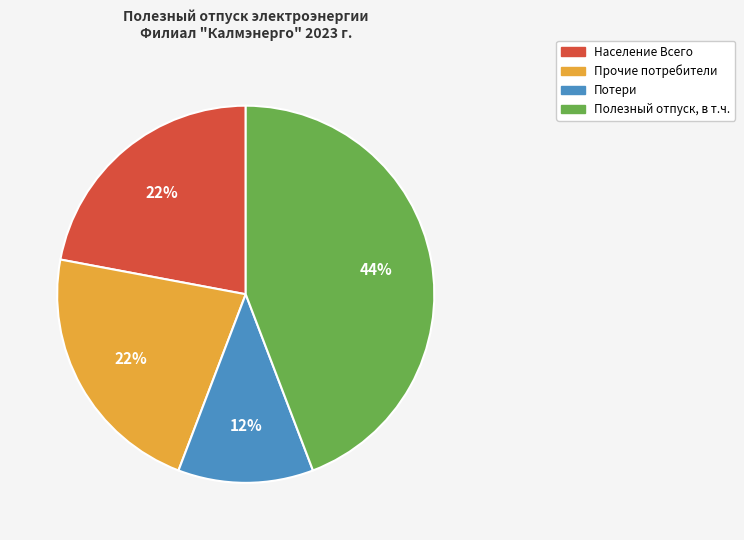

Does any single category account for the majority?

No